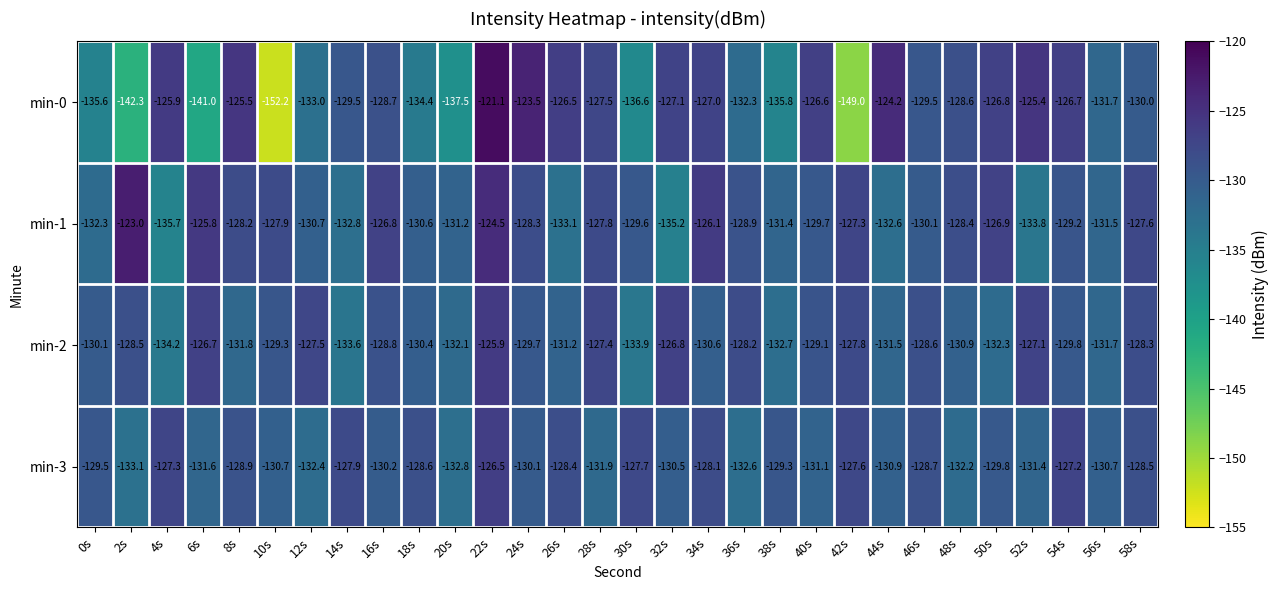

List the series in order of their peak value, highest first.

min-0, min-1, min-2, min-3